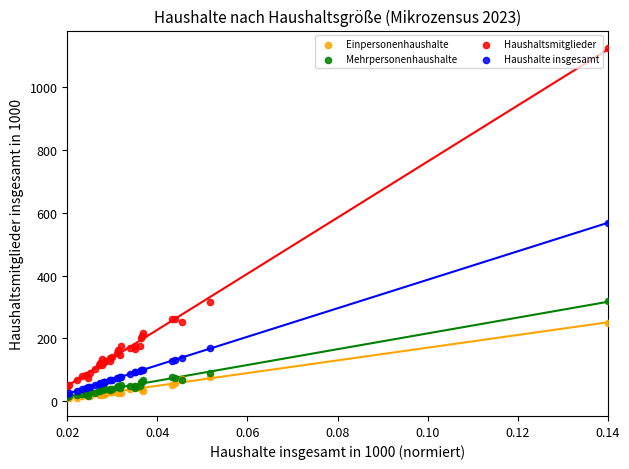

In the Haushaltsmitglieder series, what Y value is closest to 585?

317